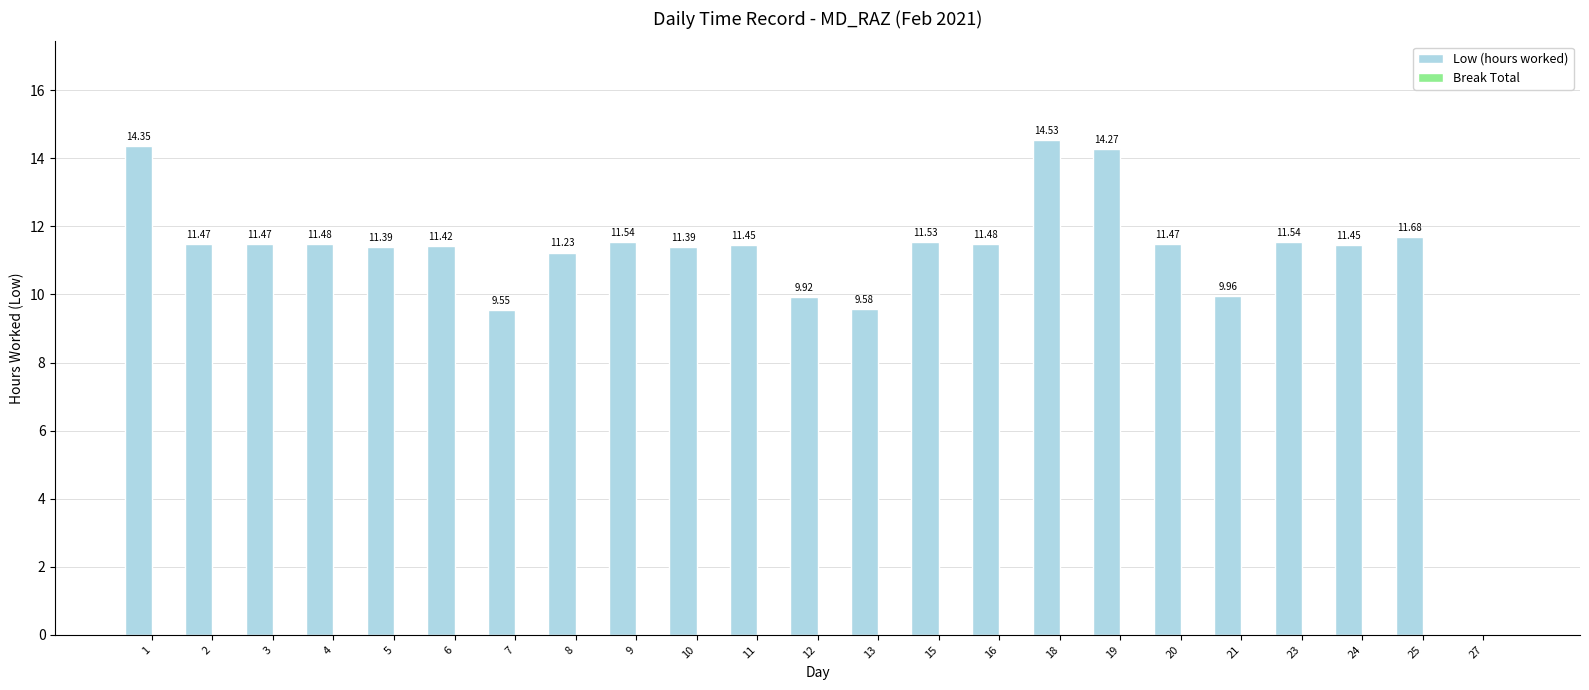

Approximately how many times larger is the value at 4 compared to 11?

1.0